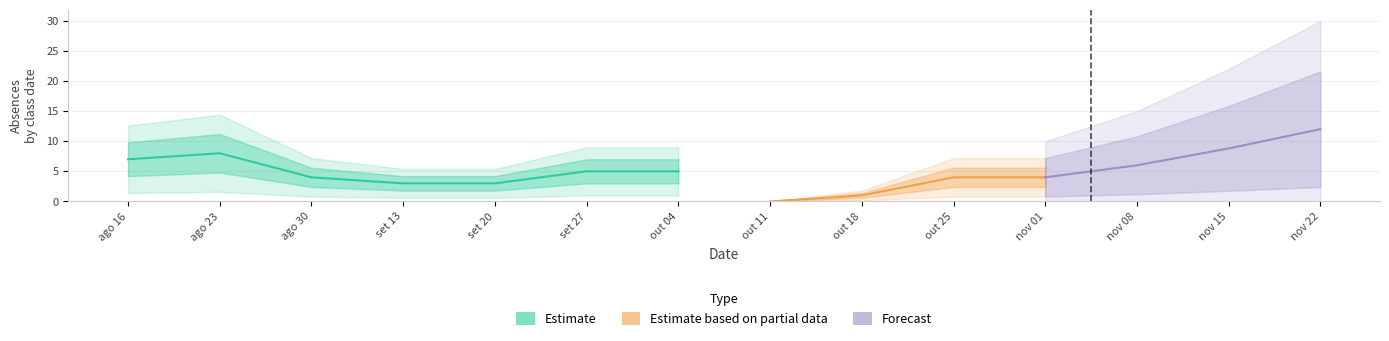

Is it true that Total faltas per date equals 2 at 2023-10-04?

False